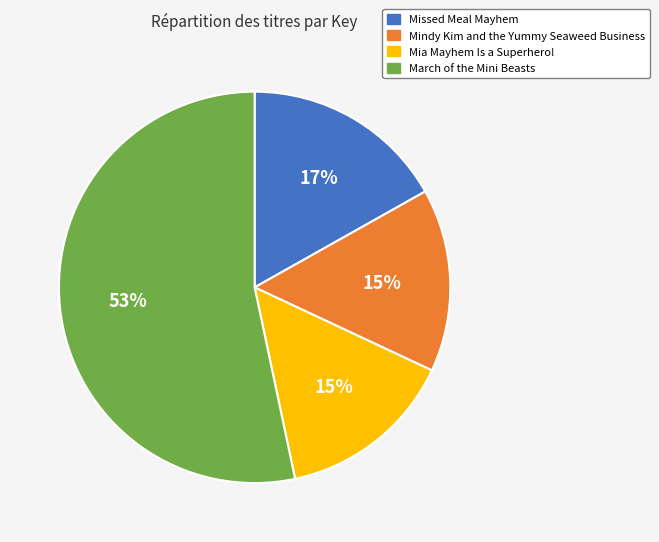

Is there any slice that represents more than half of the pie?

Yes